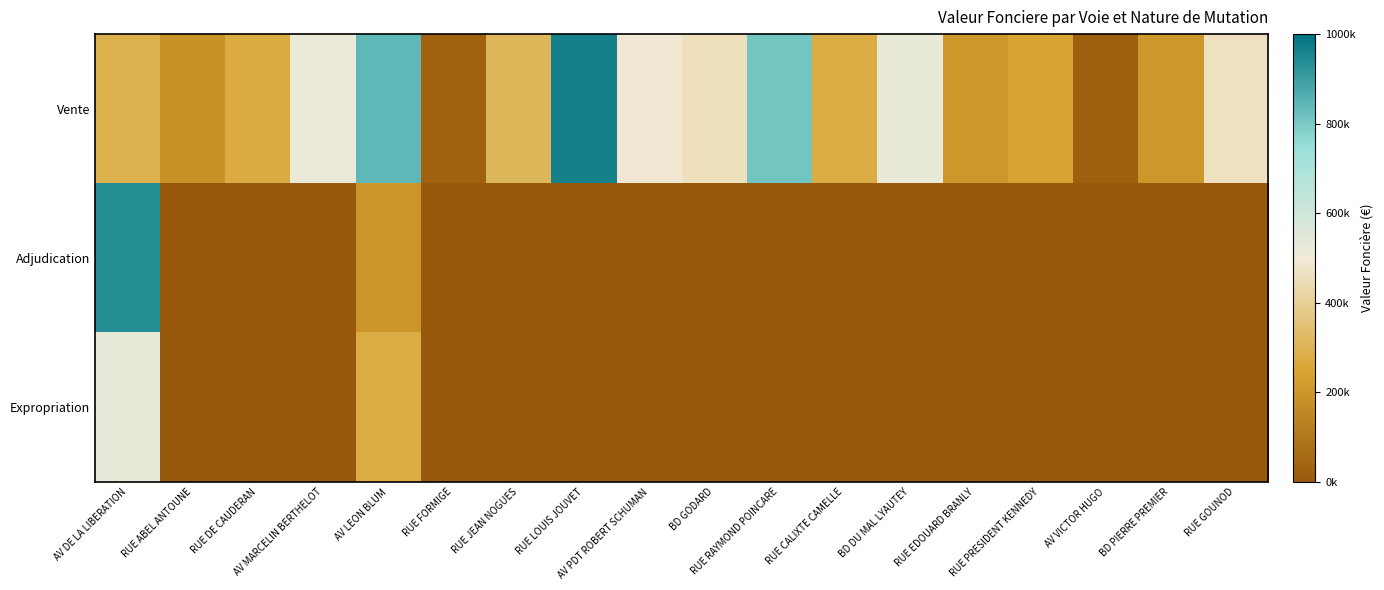

Reading left to right, what are all the values shown in this chart?

Vente: AV DE LA LIBERATION=290150	RUE ABEL ANTOUNE=189000	RUE DE CAUDERAN=272000	AV MARCELIN BERTHELOT=516000	AV LEON BLUM=840000	RUE FORMIGE=30000	RUE JEAN NOGUES=310000	RUE LOUIS JOUVET=964850	AV PDT ROBERT SCHUMAN=490000	BD GODARD=460000	RUE RAYMOND POINCARE=810240	RUE CALIXTE CAMELLE=275000	BD DU MAL LYAUTEY=524720	RUE EDOUARD BRANLY=205000	RUE PRESIDENT KENNEDY=247500	AV VICTOR HUGO=22000	BD PIERRE PREMIER=205600	RUE GOUNOD=468300
Adjudication: AV DE LA LIBERATION=935000	RUE ABEL ANTOUNE=0	RUE DE CAUDERAN=0	AV MARCELIN BERTHELOT=0	AV LEON BLUM=195680	RUE FORMIGE=0	RUE JEAN NOGUES=0	RUE LOUIS JOUVET=0	AV PDT ROBERT SCHUMAN=0	BD GODARD=0	RUE RAYMOND POINCARE=0	RUE CALIXTE CAMELLE=0	BD DU MAL LYAUTEY=0	RUE EDOUARD BRANLY=0	RUE PRESIDENT KENNEDY=0	AV VICTOR HUGO=0	BD PIERRE PREMIER=0	RUE GOUNOD=0
Expropriation: AV DE LA LIBERATION=530000	RUE ABEL ANTOUNE=0	RUE DE CAUDERAN=0	AV MARCELIN BERTHELOT=0	AV LEON BLUM=277000	RUE FORMIGE=0	RUE JEAN NOGUES=0	RUE LOUIS JOUVET=0	AV PDT ROBERT SCHUMAN=0	BD GODARD=0	RUE RAYMOND POINCARE=0	RUE CALIXTE CAMELLE=0	BD DU MAL LYAUTEY=0	RUE EDOUARD BRANLY=0	RUE PRESIDENT KENNEDY=0	AV VICTOR HUGO=0	BD PIERRE PREMIER=0	RUE GOUNOD=0